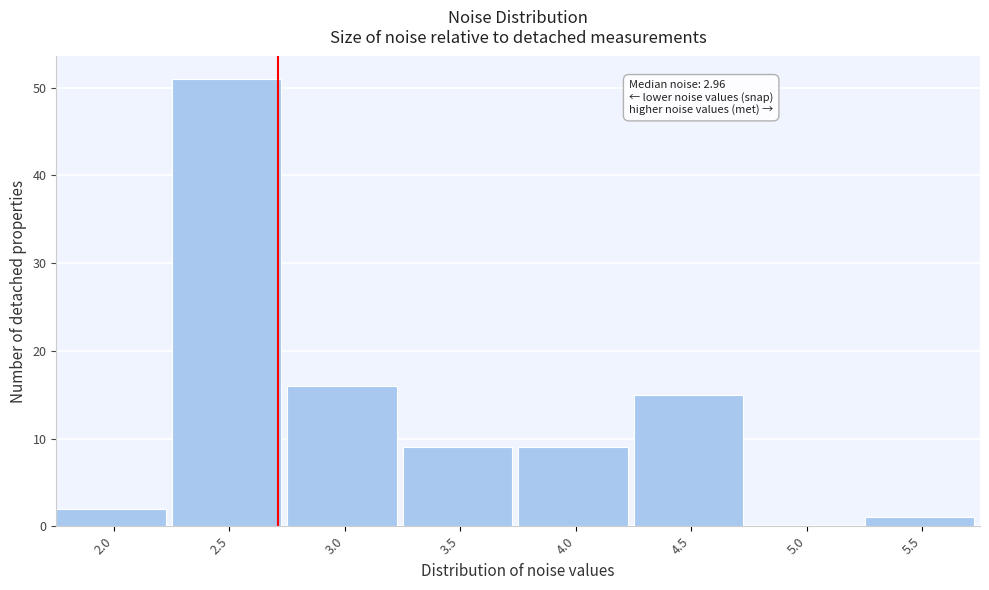

Reading left to right, what are all the values shown in this chart?

2.0=2	2.5=51	3.0=16	3.5=9	4.0=9	4.5=15	5.0=0	5.5=1